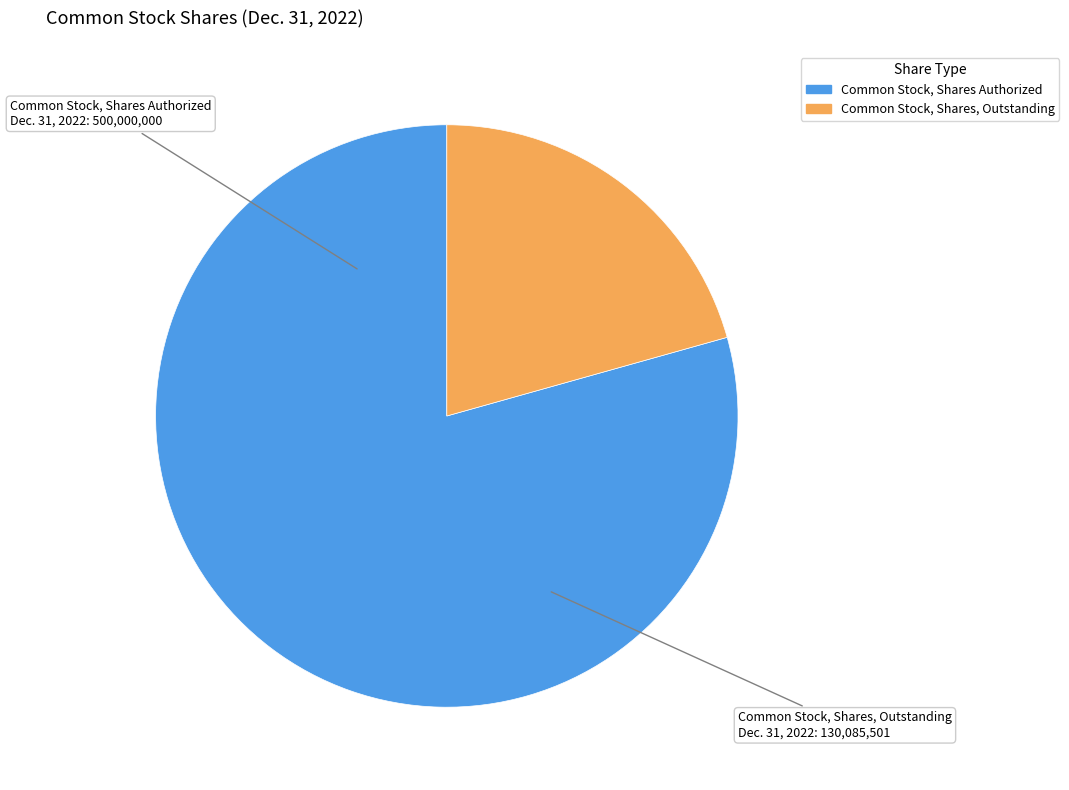

Combined, do Common Stock, Shares, Outstanding and Common Stock, Shares Authorized account for over 50%?

Yes